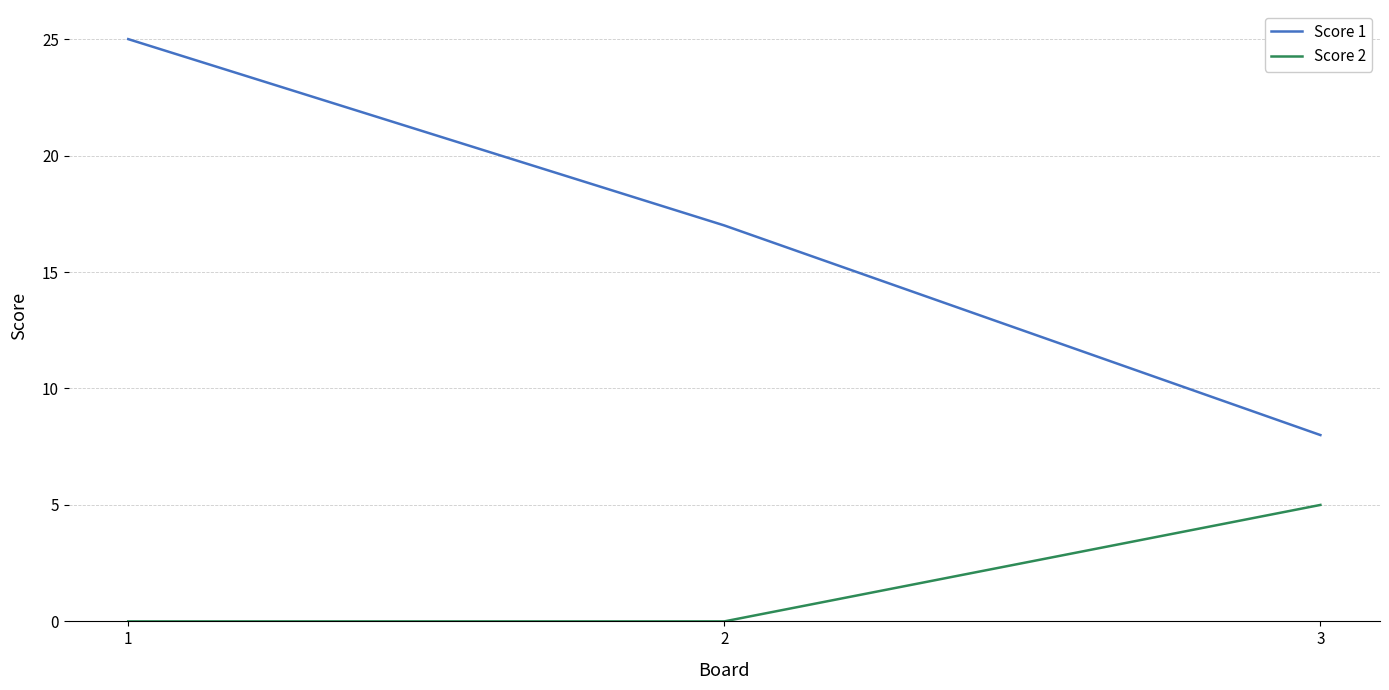

What are all the series names shown in the legend?

Score 1, Score 2